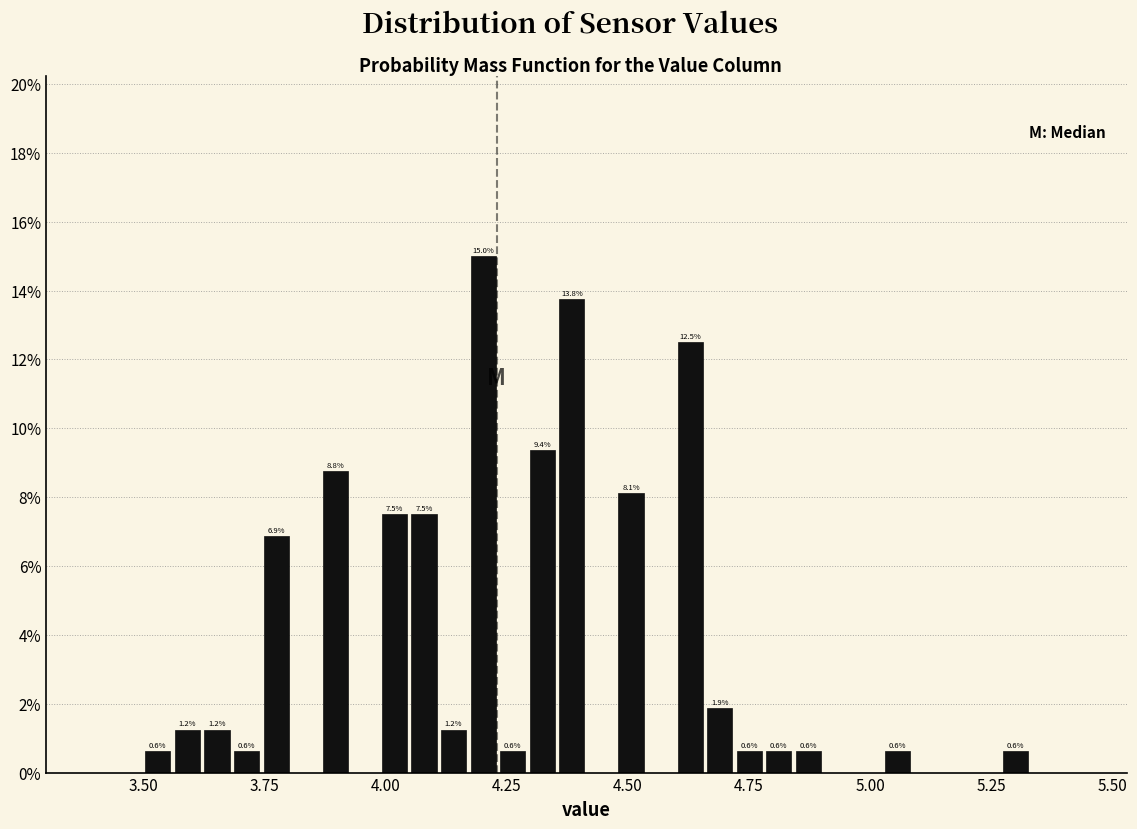

Around what value on the x-axis is the tallest bar? Give the approximate position of its centre, as read against the axis.

4.20